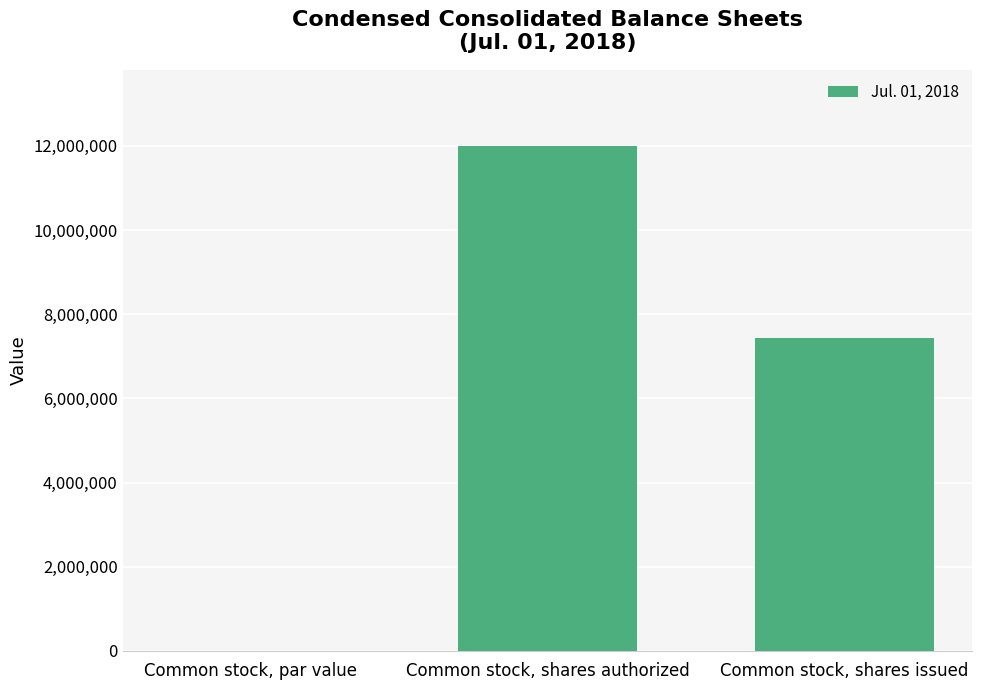

What is the maximum value shown in the chart?

12000000